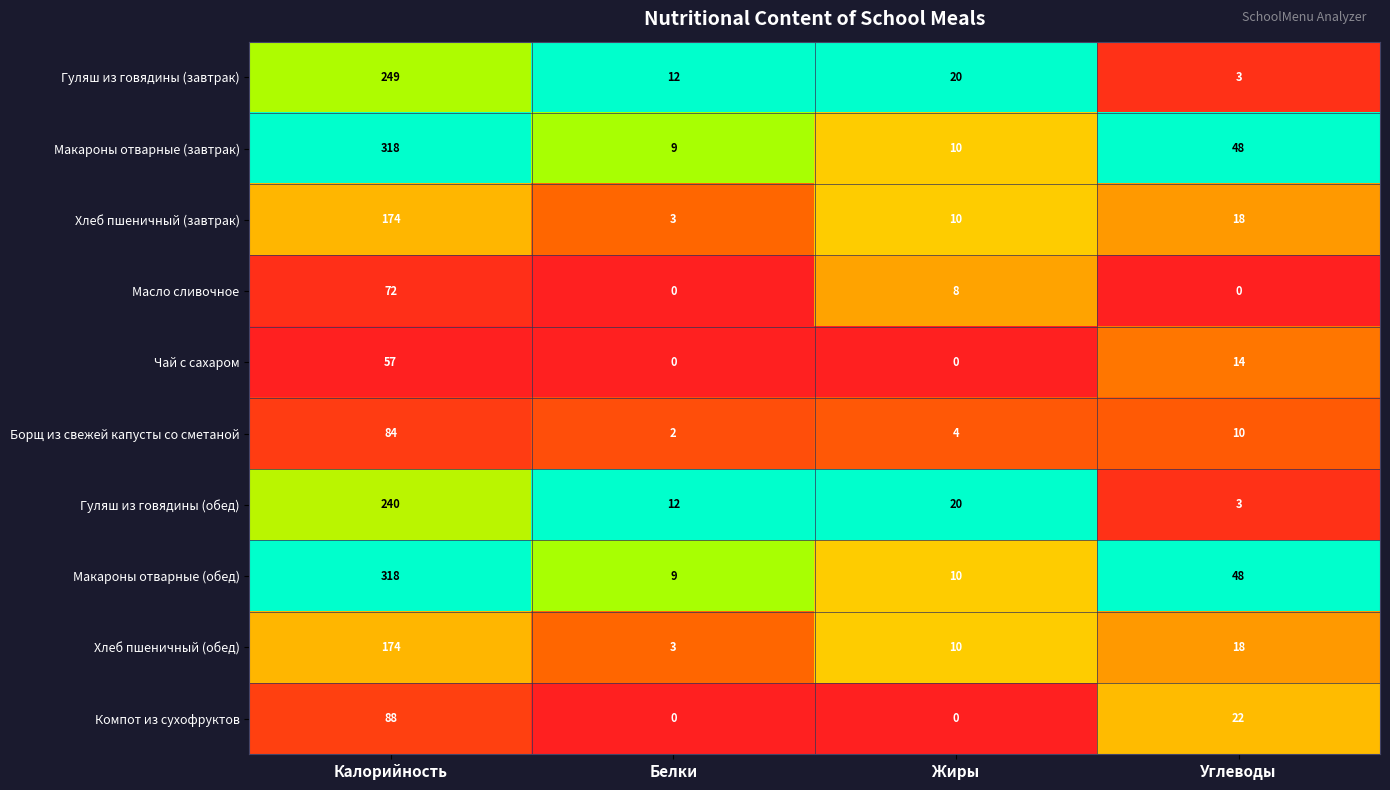

What is the difference between the second highest and second lowest values in the Гуляш из говядины (завтрак) series?

8